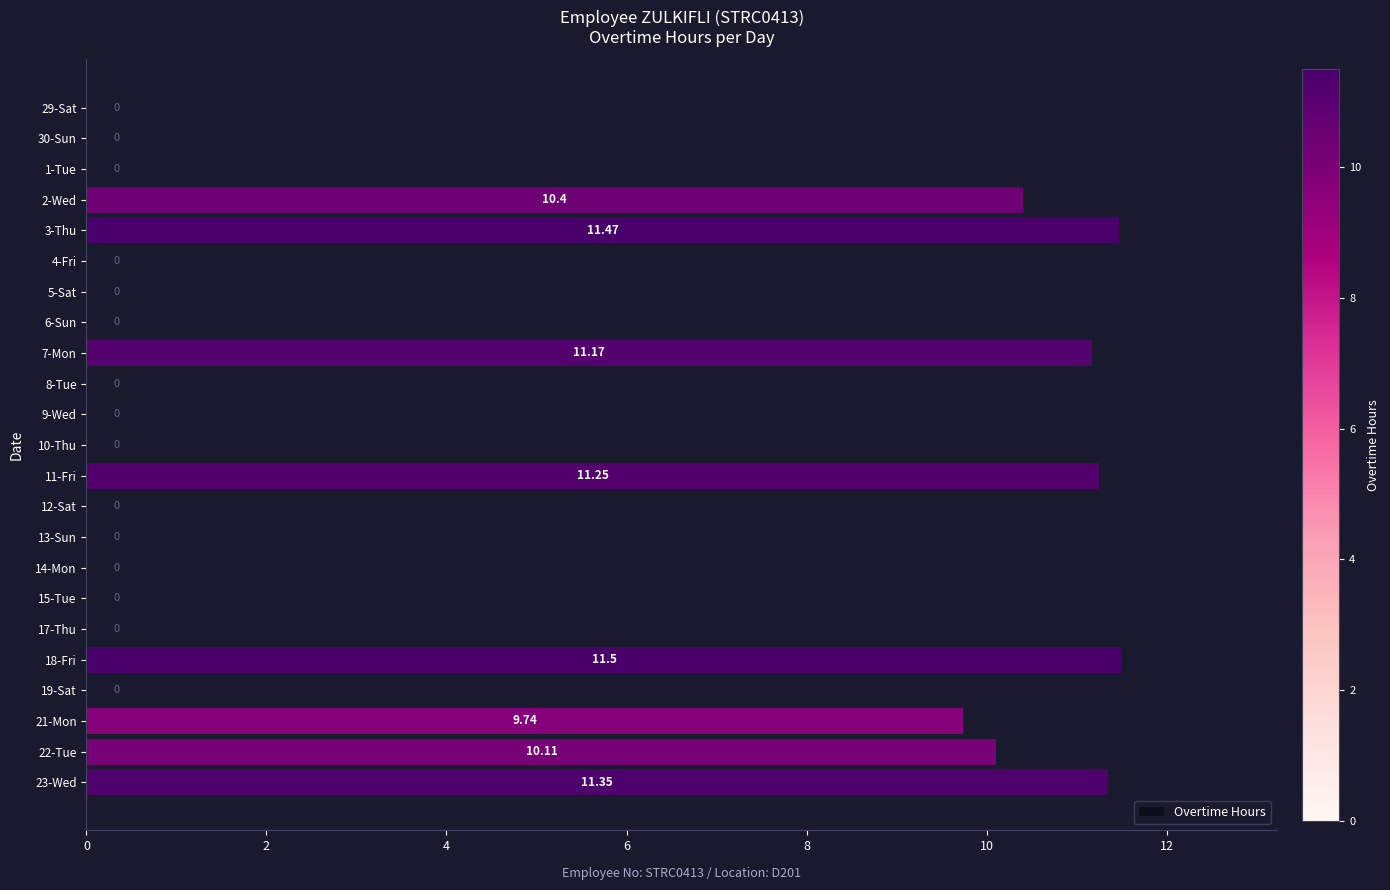

Where is the data nearest to the value 5?

21-Mon